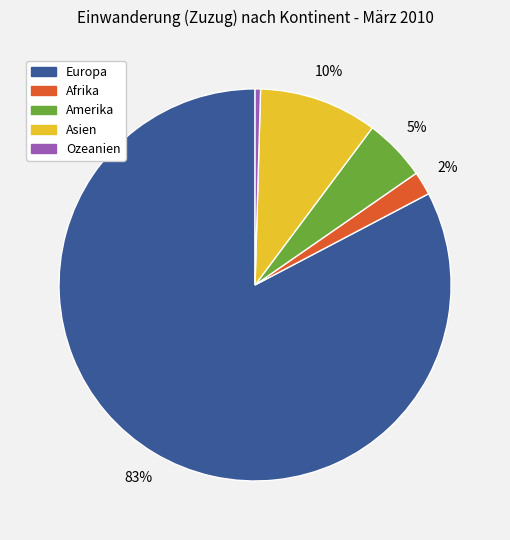

To the nearest percent, what portion does Afrika represent?

2%